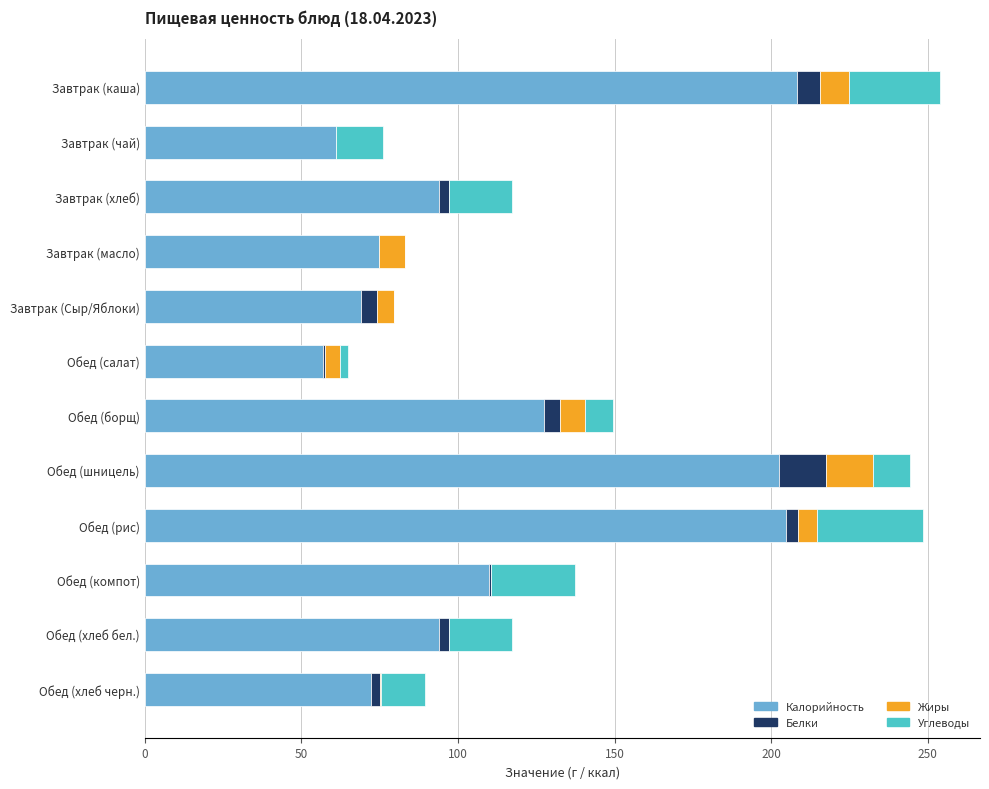

Is it true that Калорийность equals 27.6 at Обед (компот)?

False